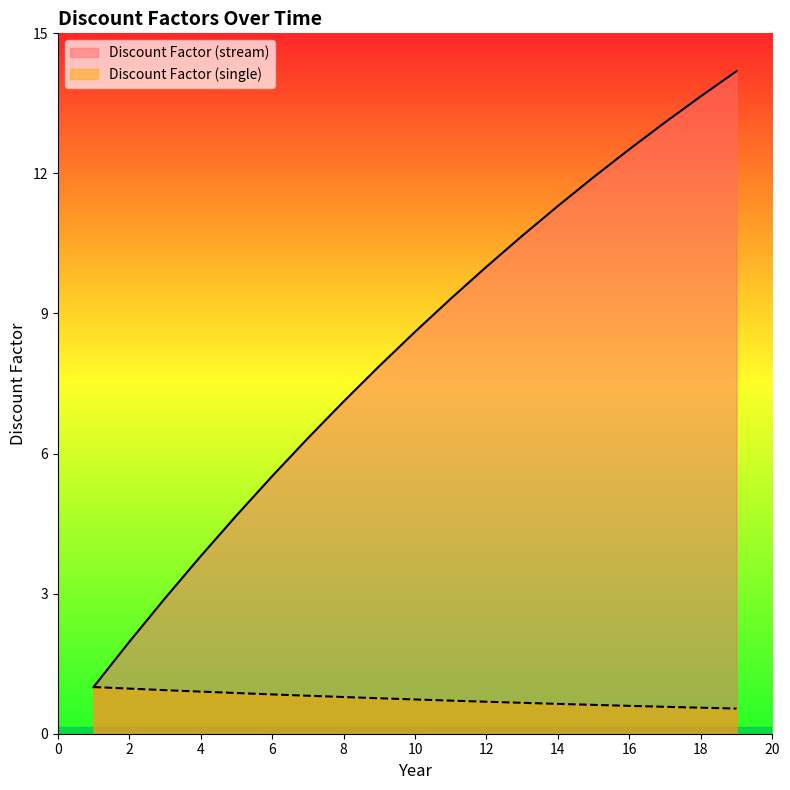

Rank the series at 1 from lowest to highest value.

Discount Factor (stream), Discount Factor (single)